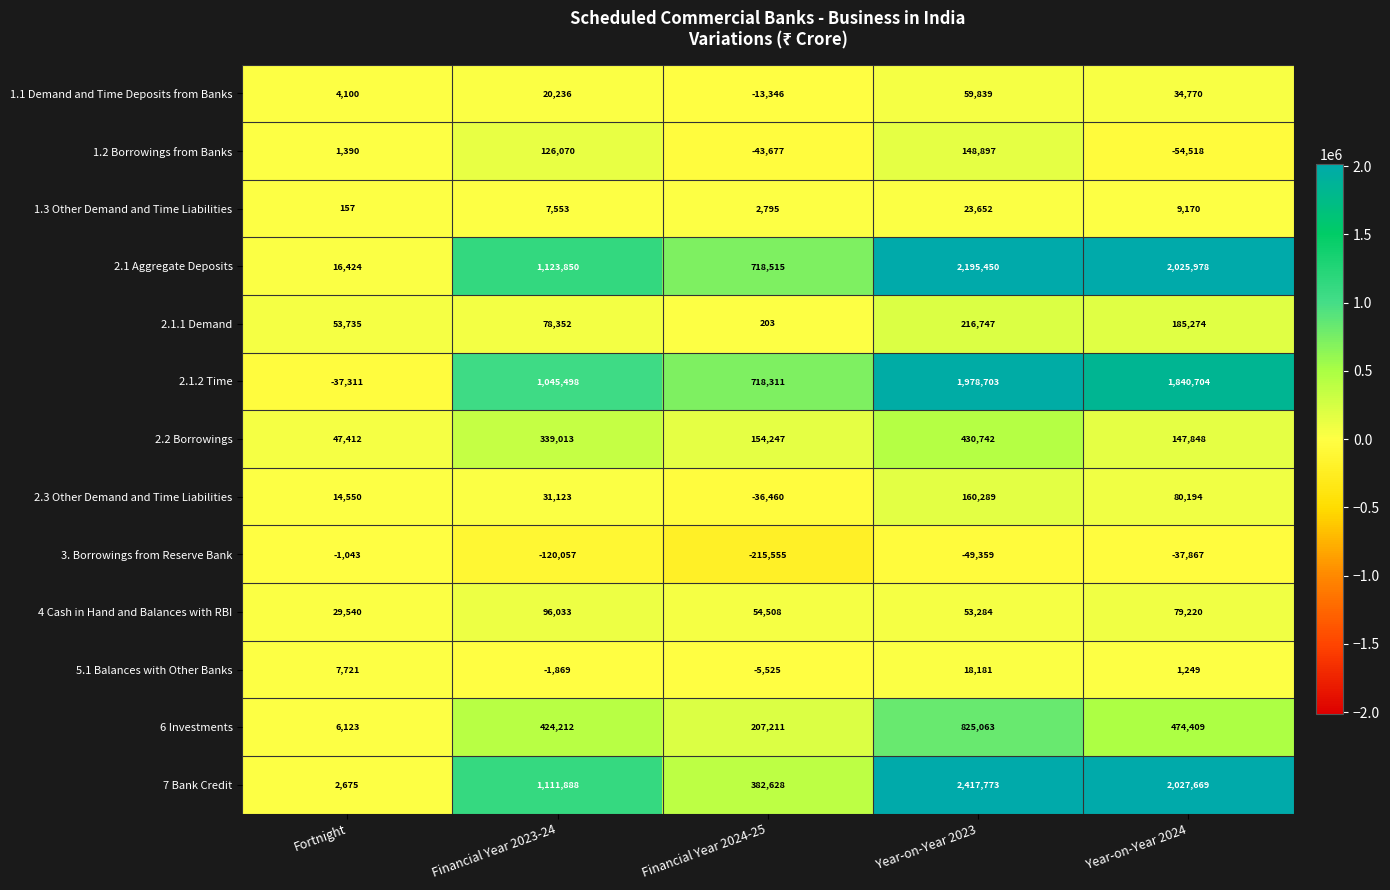

What is the difference between the maximum and minimum values in the 7 Bank Credit series?

2415098